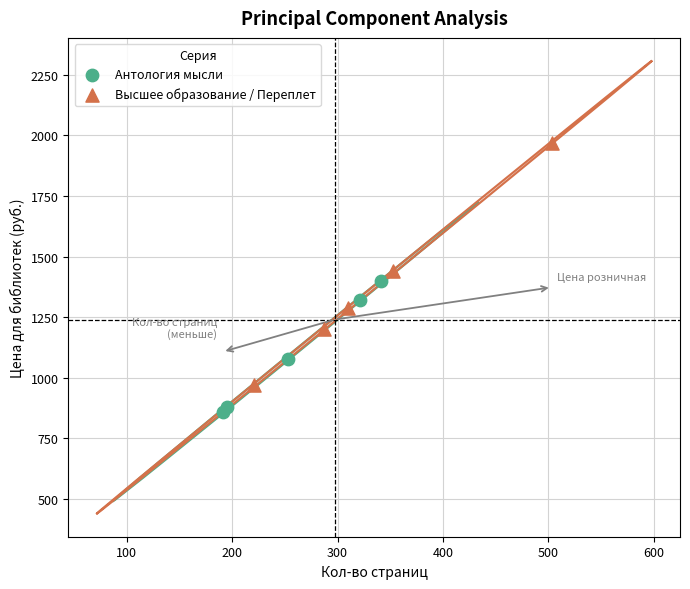

What are all the series names shown in the legend?

Антология мысли, Высшее образование / Переплет